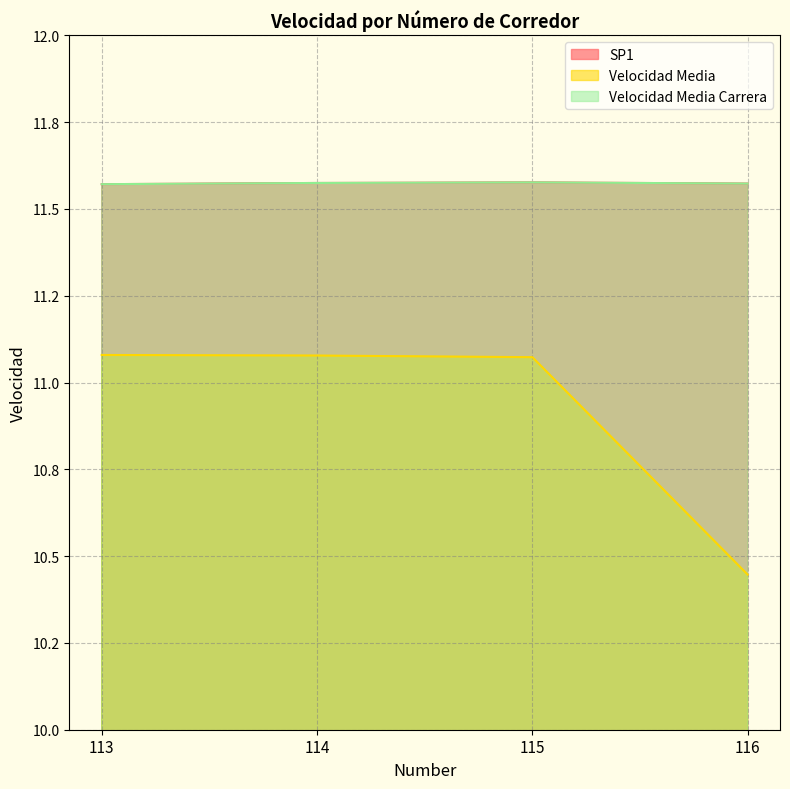

What is the total value across all series at 113?

34.2